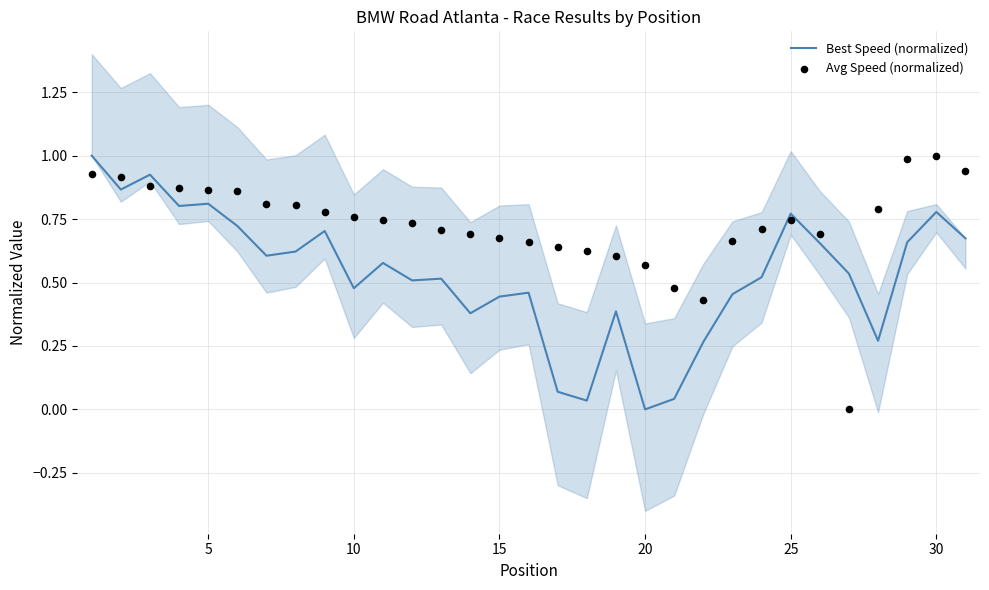

What are all the series names shown in the legend?

Best Speed (normalized), Avg Speed (normalized)